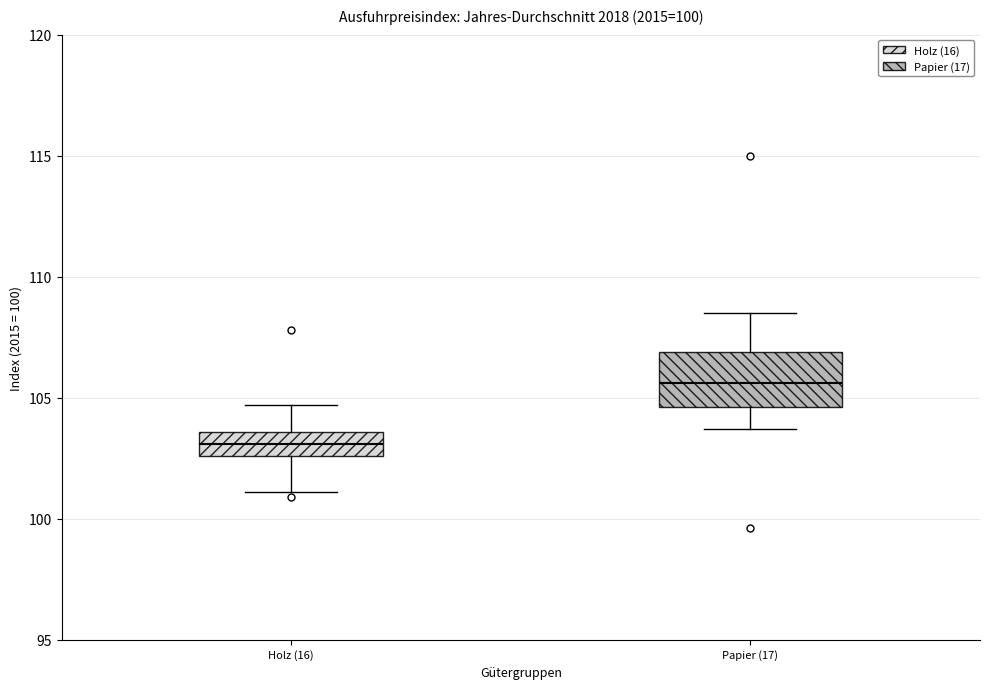

Which box has the lowest median line?

Holz (16)